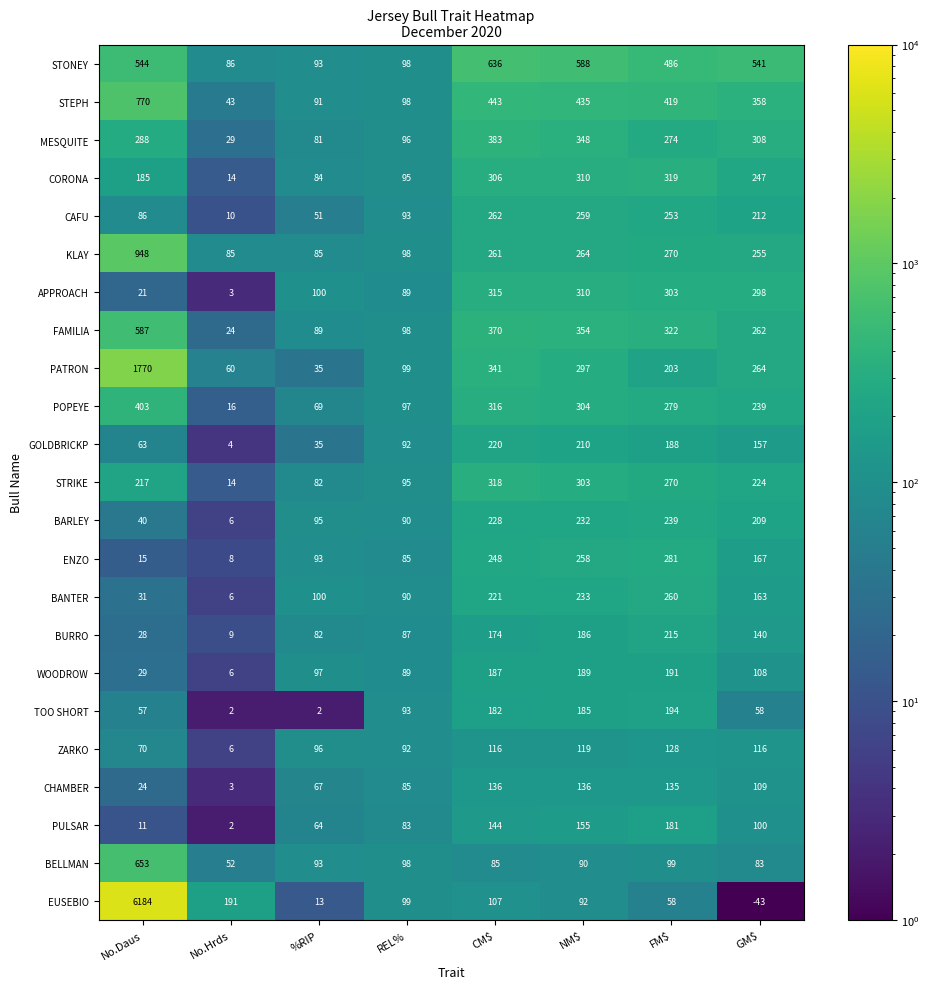

What is the difference between the second highest and second lowest values in the WOODROW series?

160